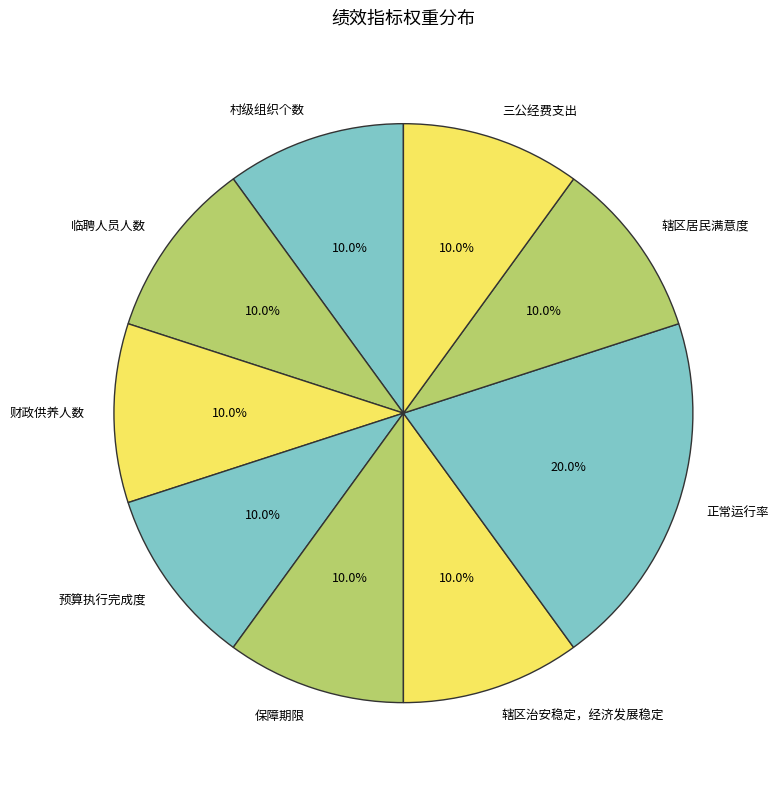

Is there a majority slice in this chart?

No